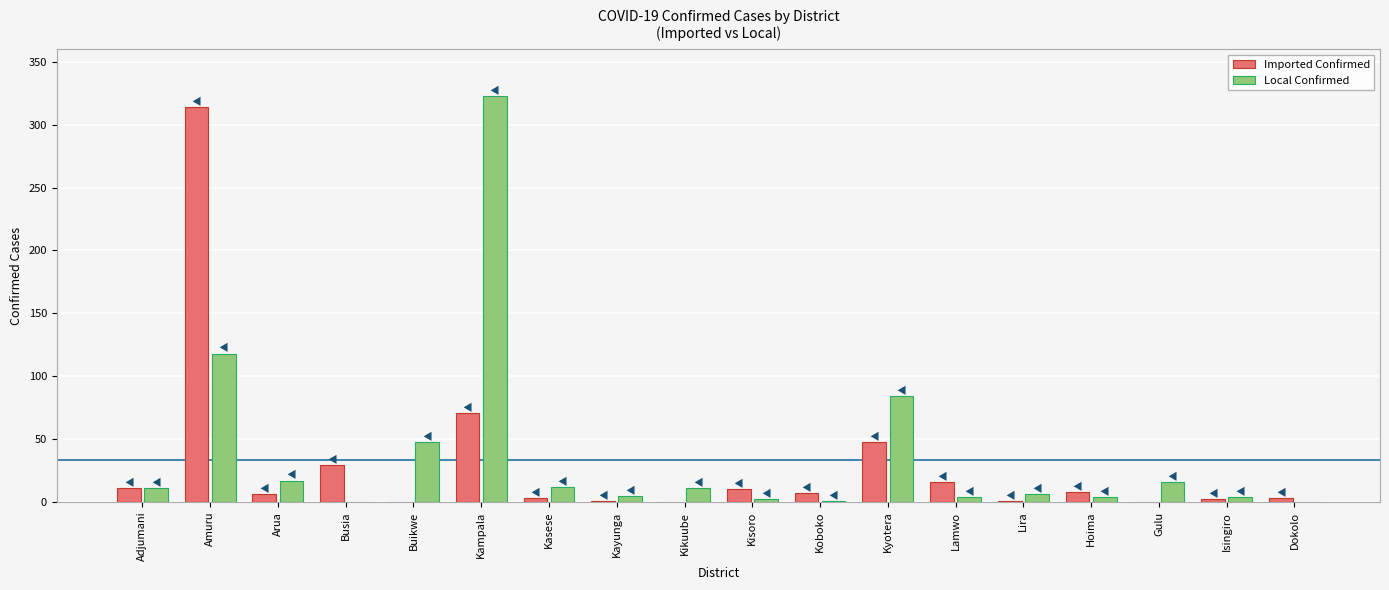

What is the sum of all Local Confirmed values?

666